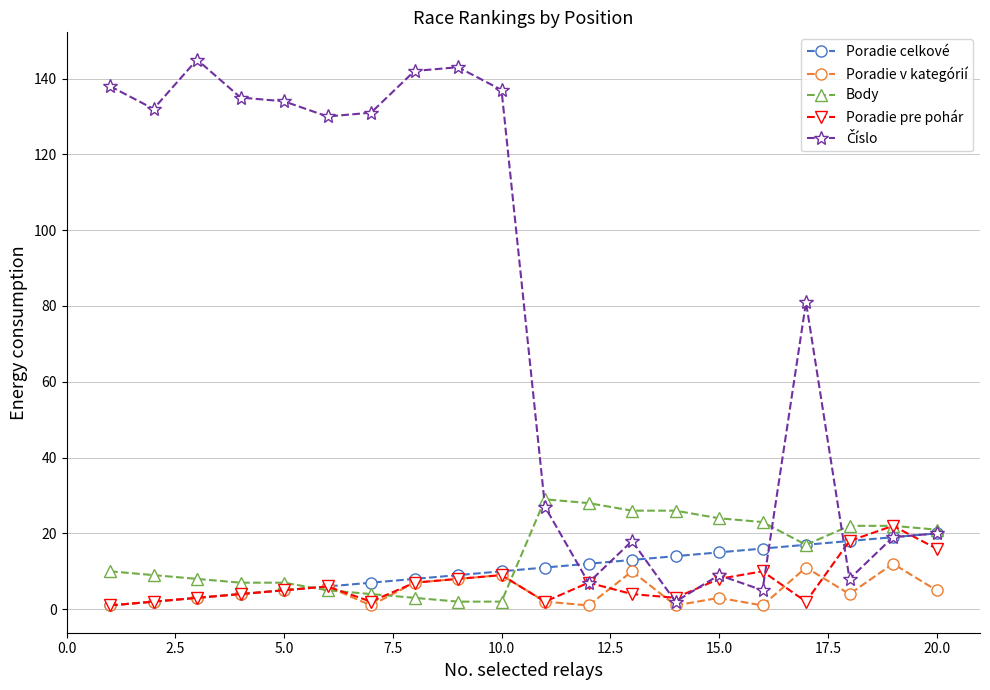

At how many categories does at least one series exceed 120?

10